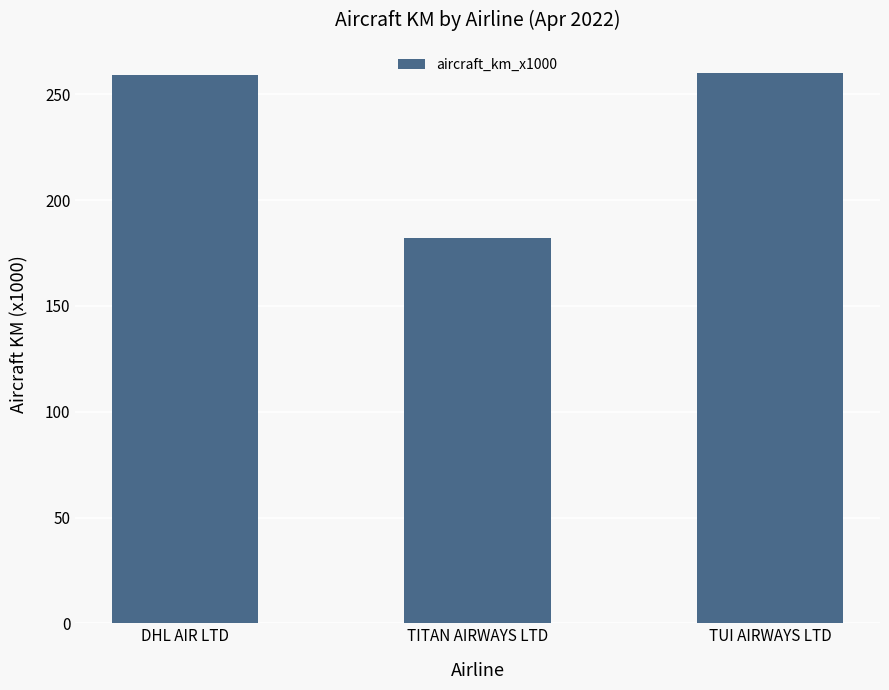

What is the approximate value at TITAN AIRWAYS LTD?

182